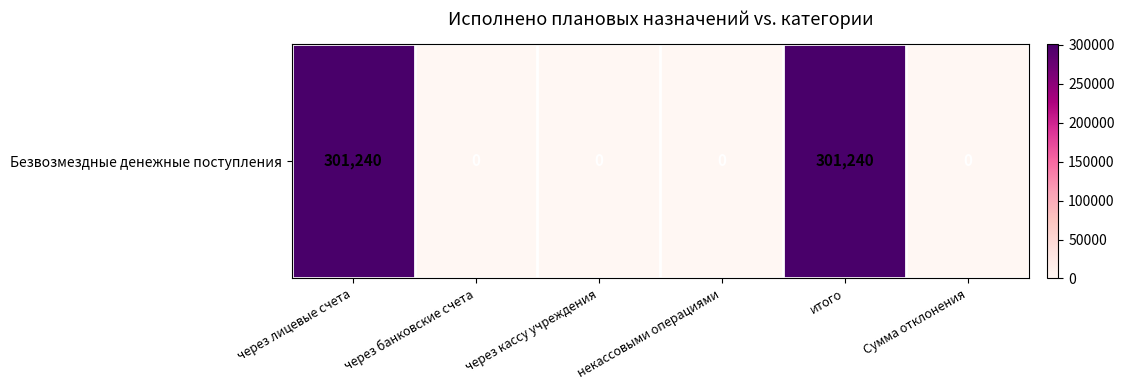

Which label corresponds to the smallest value in the chart?

через банковские счета